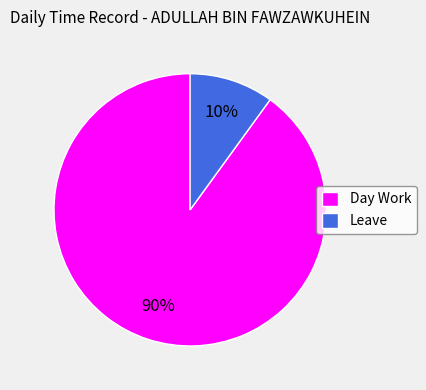

What is the largest slice in the pie chart?

Day Work